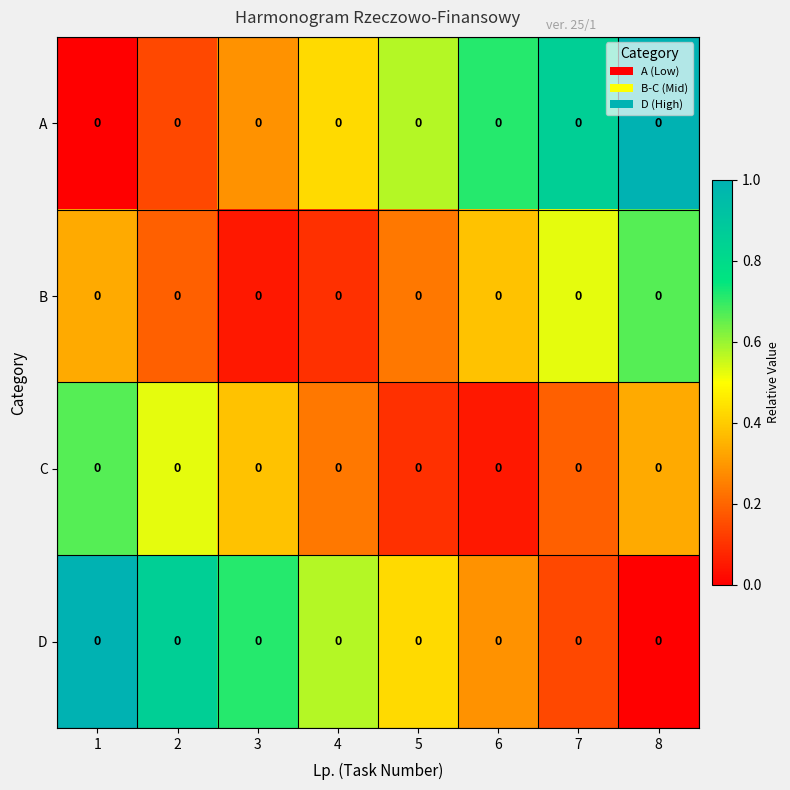

At which category is the sum across all series the highest?

1